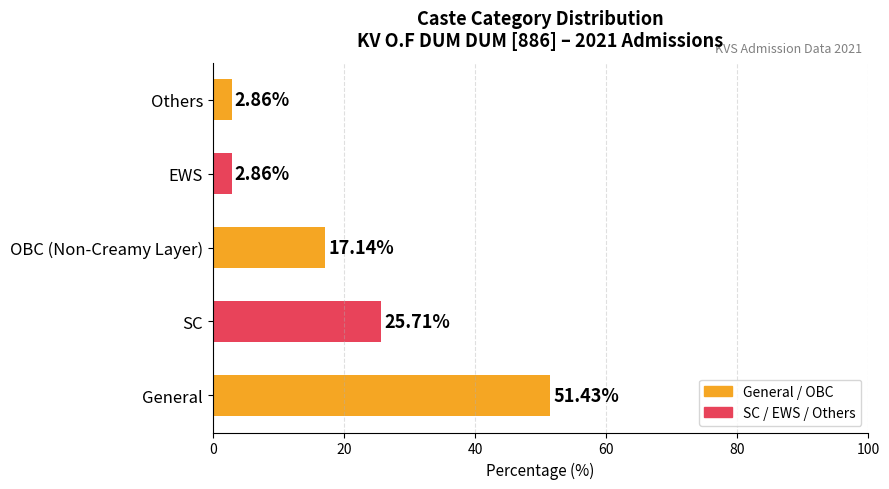

Where is the data nearest to the value 27?

SC